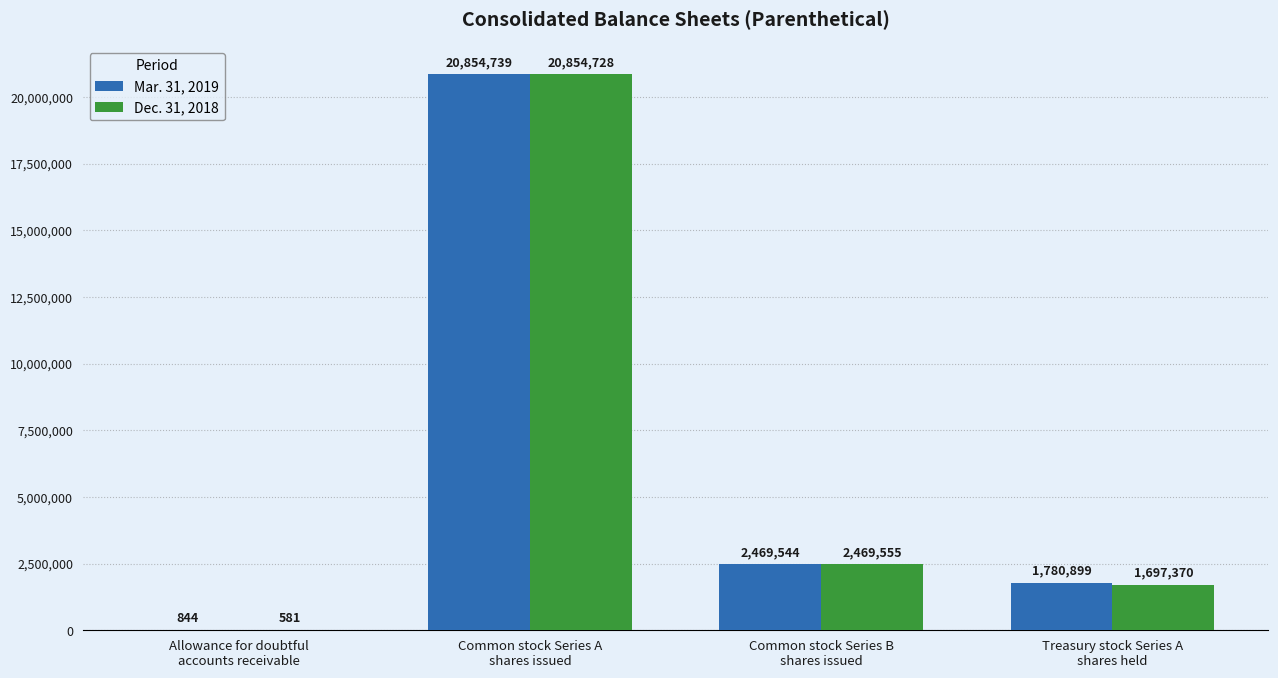

True or false: Mar. 31, 2019 has a value of 5681260 at Common stock Series A
shares issued.

False